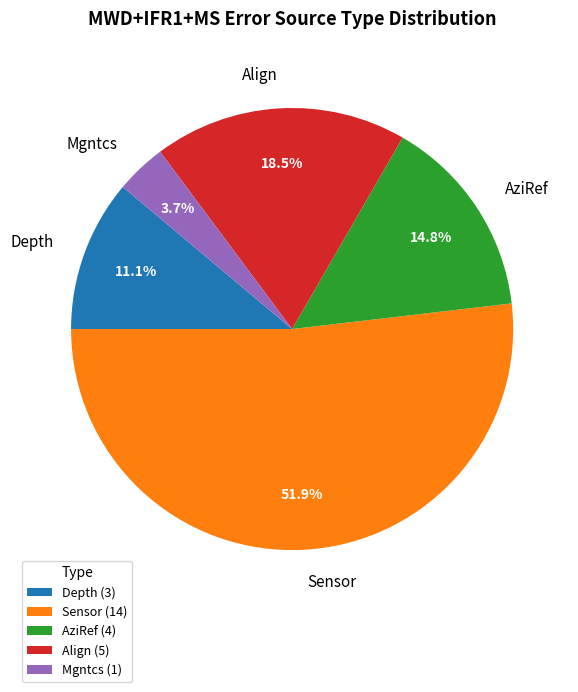

Combined, do Mgntcs and Align account for over 50%?

No